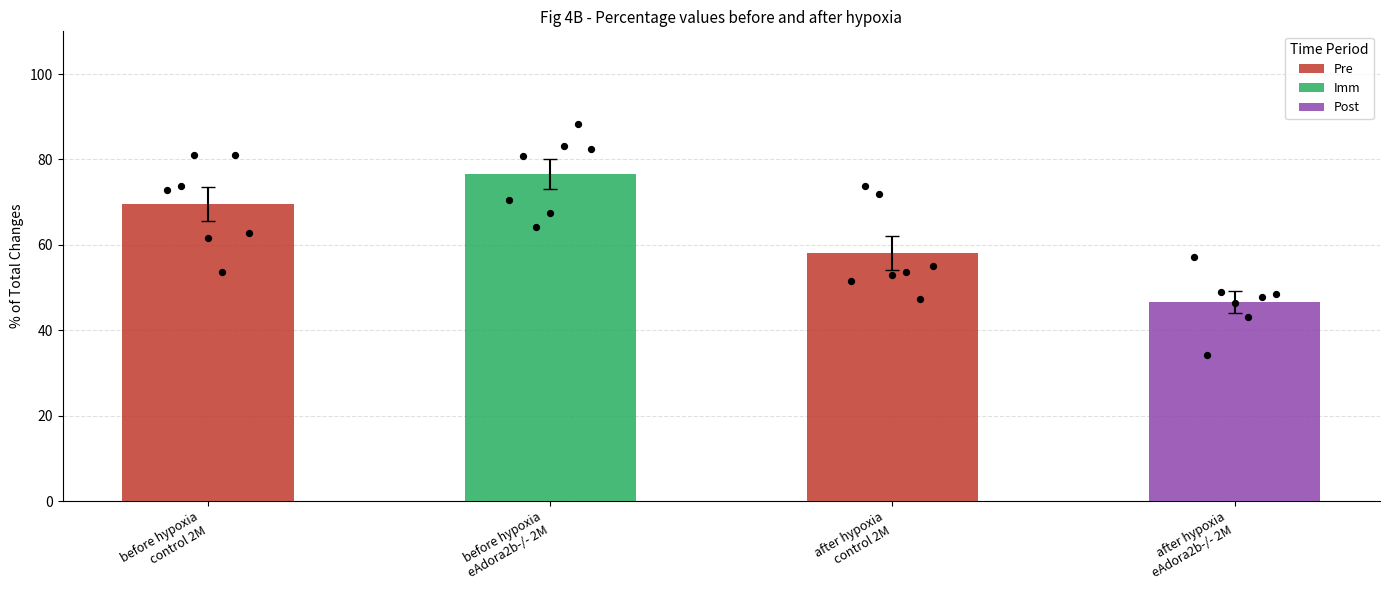

What is the change in value from before hypoxia
eAdora2b-/- 2M to after hypoxia
eAdora2b-/- 2M?

-30.1